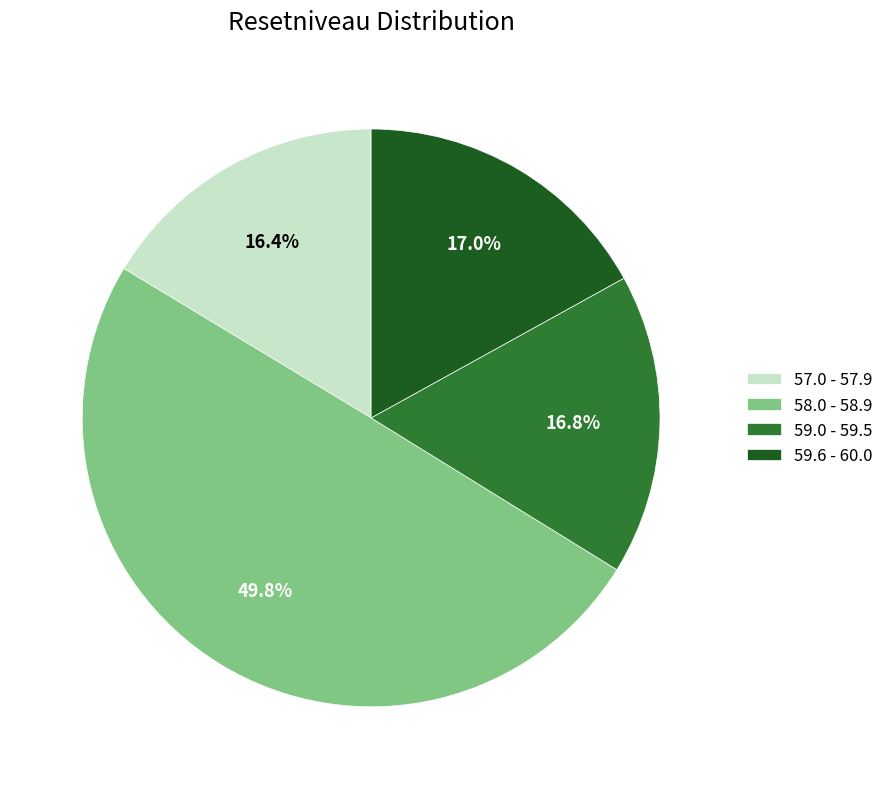

How much of the chart is everything except 57.0 - 57.9?

83.6%